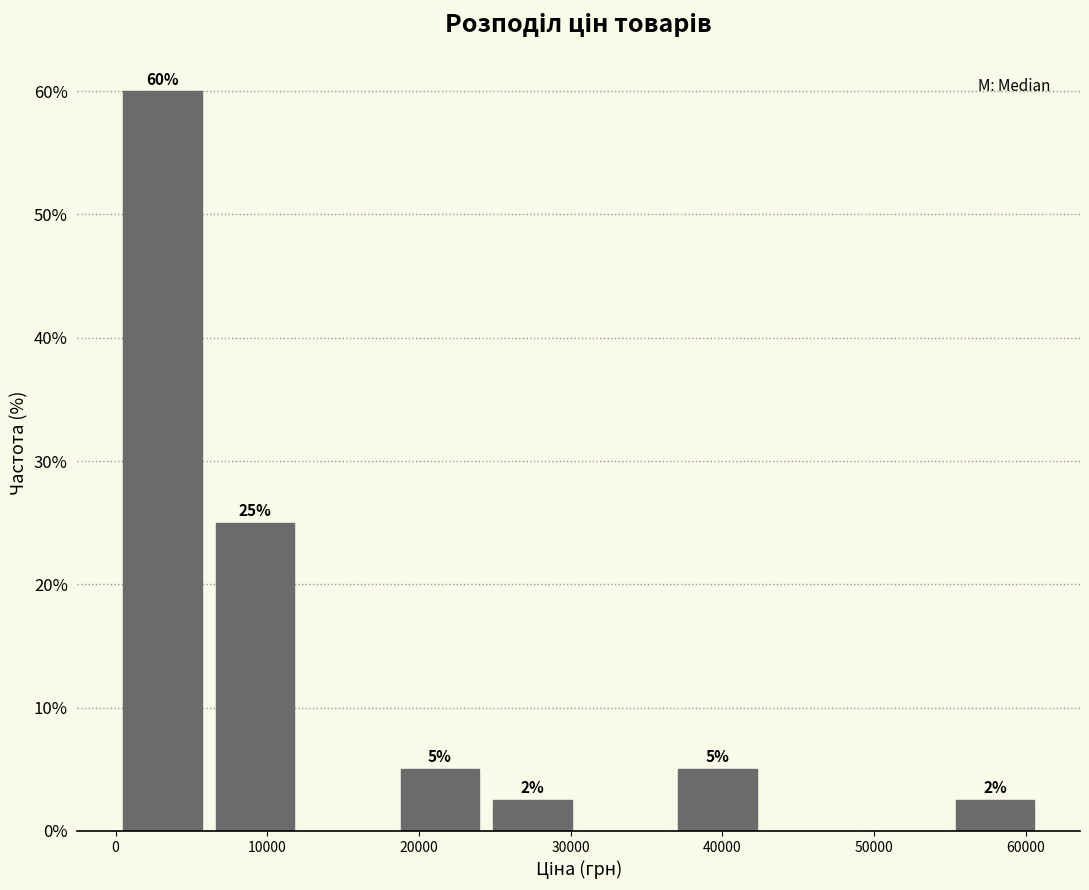

Over which range of the x-axis is the bar tallest?

0 to 6000